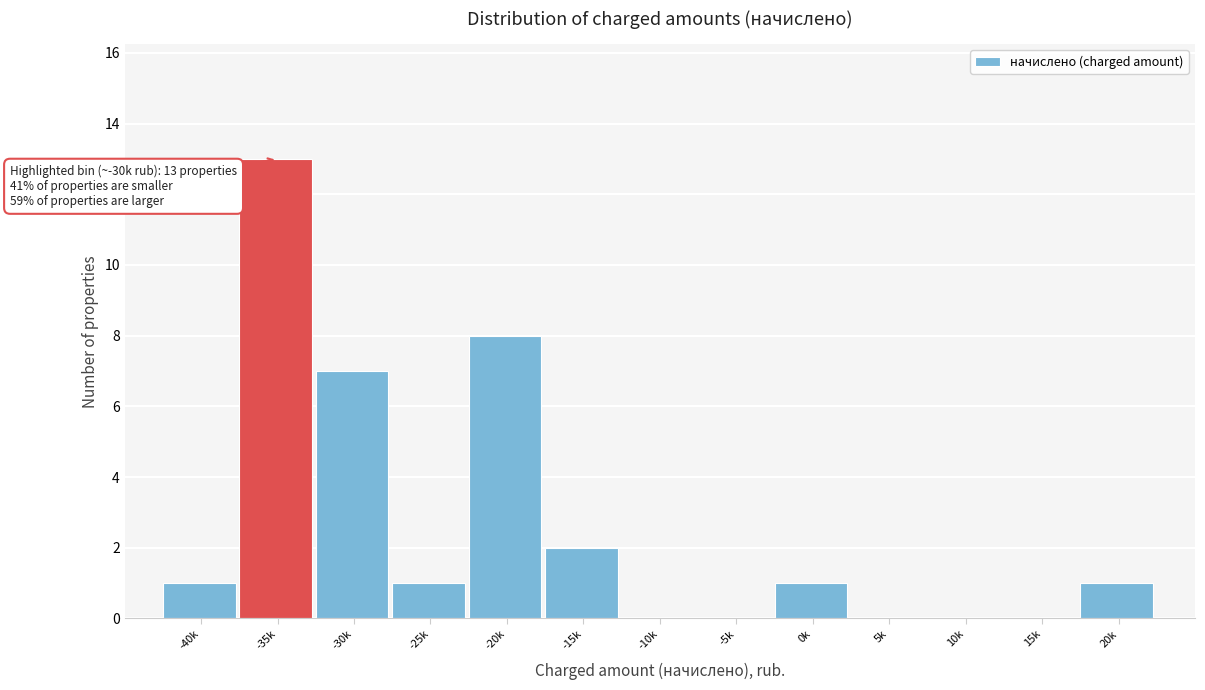

Reading left to right, list all the values displayed in this chart.

-40k=1	-35k=13	-30k=7	-25k=1	-20k=8	-15k=2	-10k=0	-5k=0	0k=1	5k=0	10k=0	15k=0	20k=1